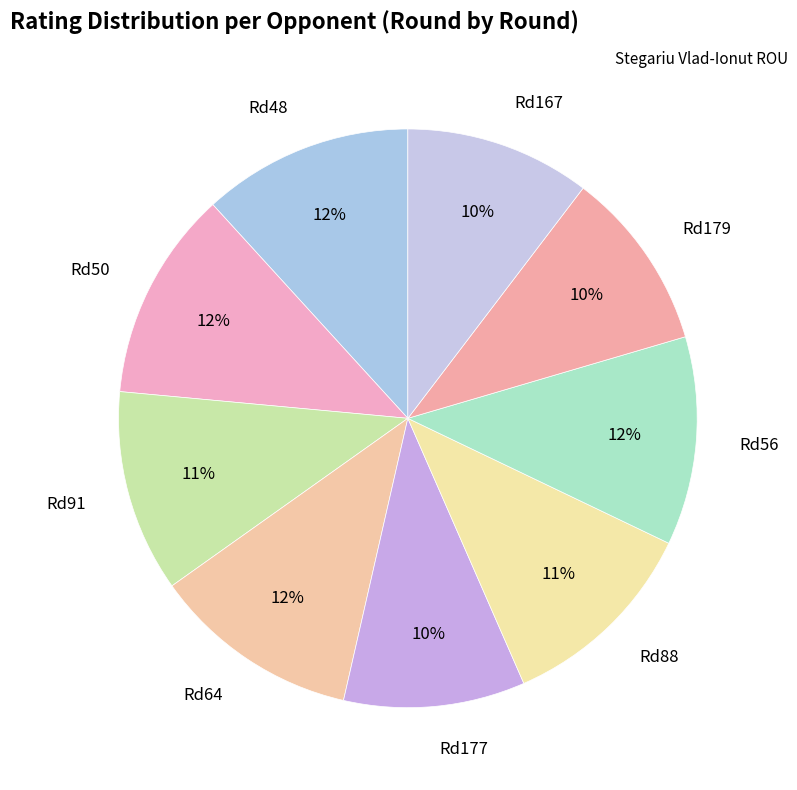

How many segments does this pie chart have?

9